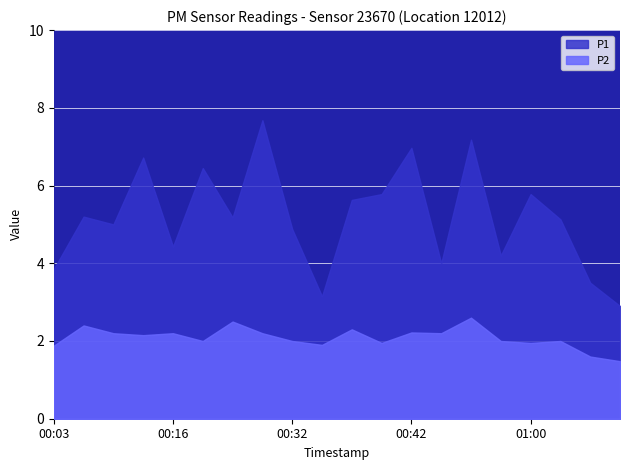

True or false: P1 and P2 cross at least once.

False